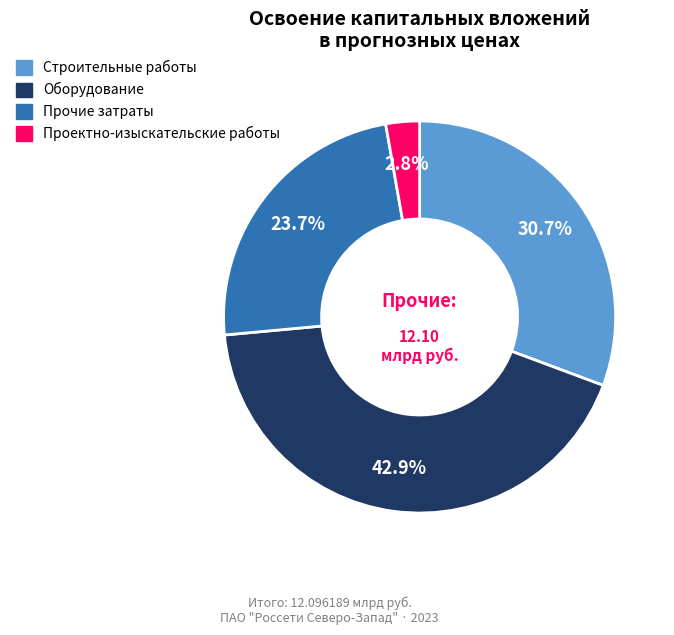

Is there a majority slice in this chart?

No